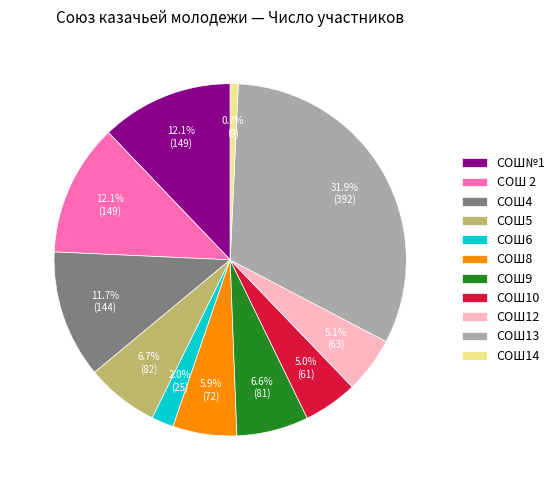

Does any single category account for the majority?

No